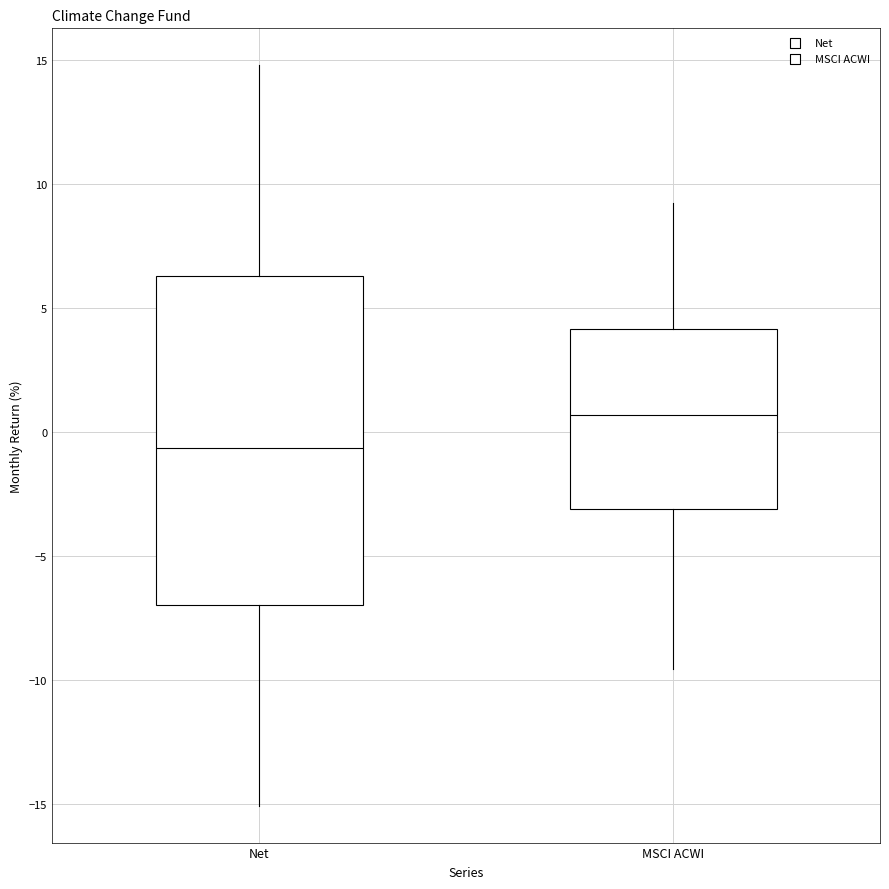

Which box's median line is the highest?

MSCI ACWI